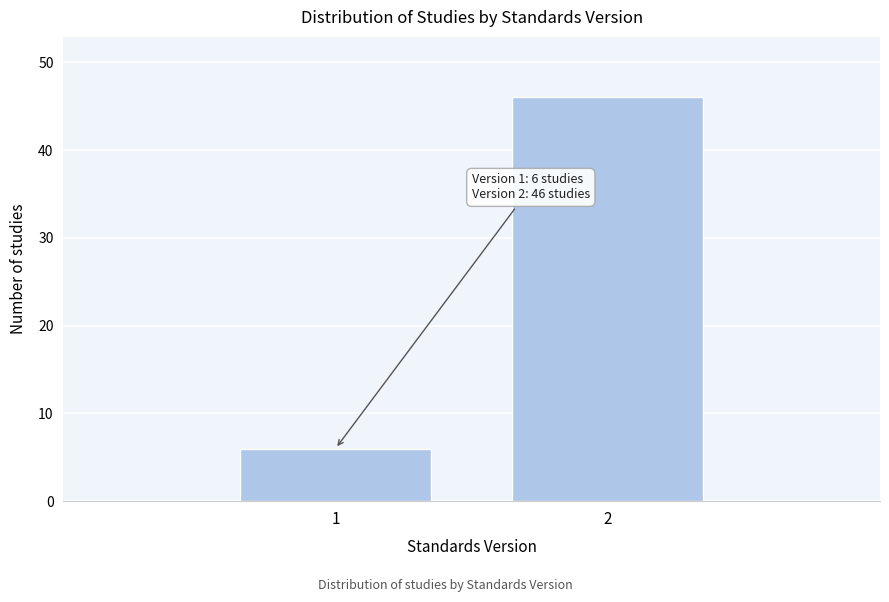

Reading left to right, what are all the values shown in this chart?

1=6	2=46